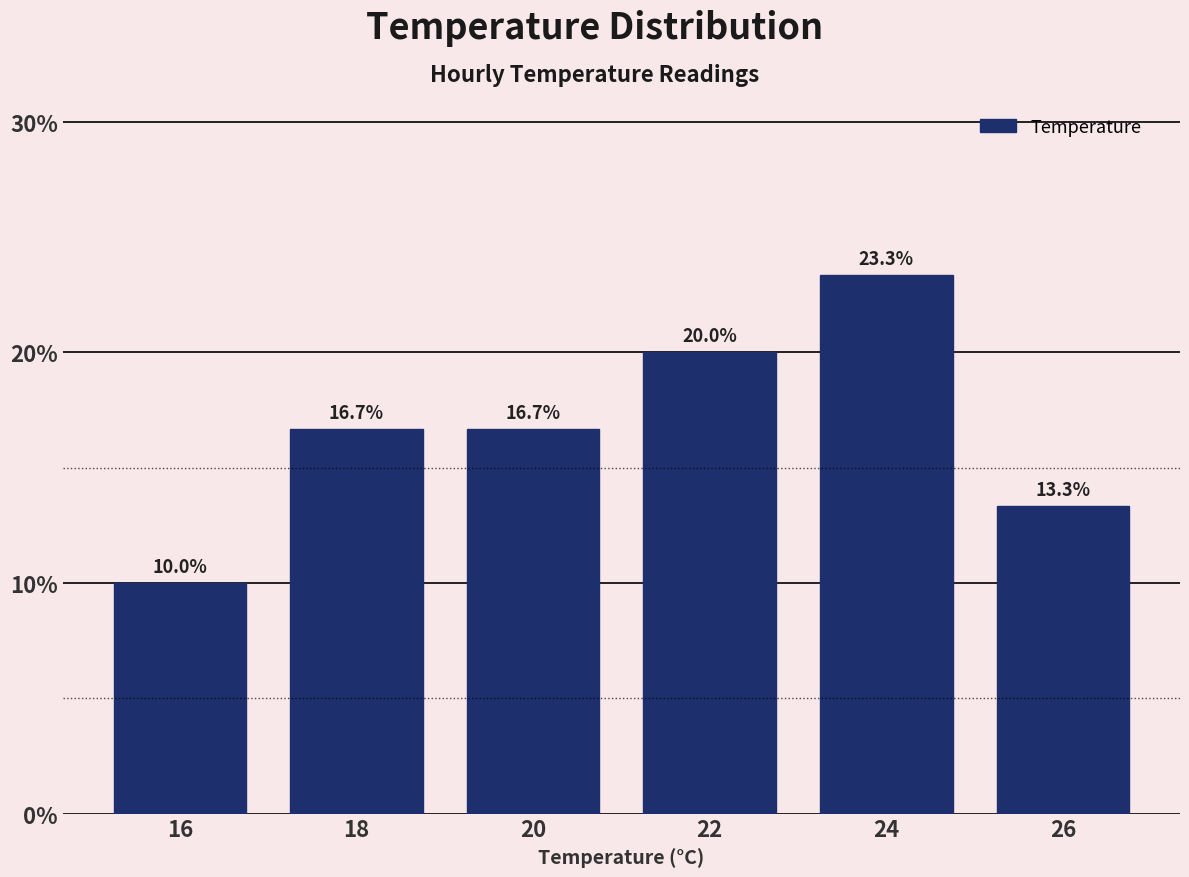

Reading left to right, list every bar in this chart as the range it spans on the x-axis followed by its height.

15 to 17: 10.0
17 to 19: 16.7
19 to 21: 16.7
21 to 23: 20.0
23 to 25: 23.3
25 to 27: 13.3